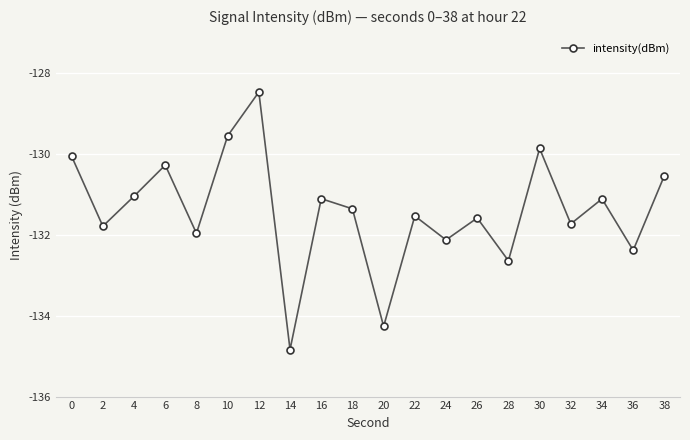

How many lines are shown in the chart?

1